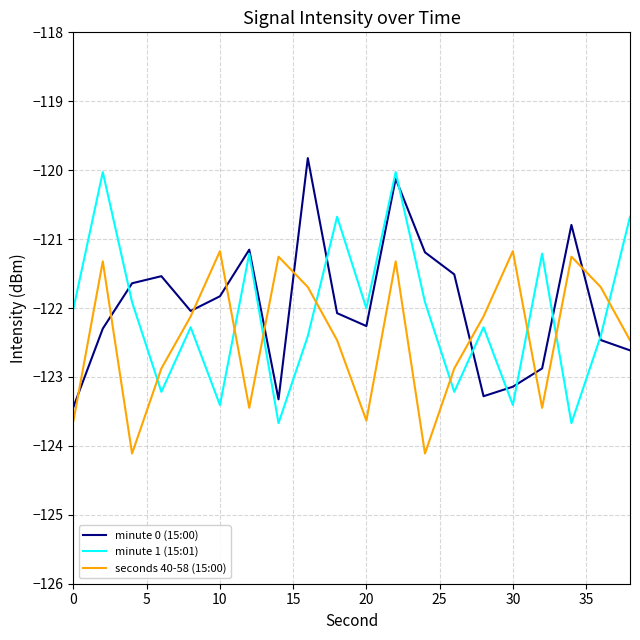

Reading left to right, what are all the values shown in this chart?

minute 0 (15:00): -123.4	-122.3	-121.6	-121.5	-122.0	-121.8	-121.2	-123.3	-119.8	-122.1	-122.3	-120.1	-121.2	-121.5	-123.3	-123.1	-122.9	-120.8	-122.5	-122.6
minute 1 (15:01): -122.0	-120.0	-121.9	-123.2	-122.3	-123.4	-121.2	-123.7	-122.4	-120.7	-122.0	-120.0	-121.9	-123.2	-122.3	-123.4	-121.2	-123.7	-122.4	-120.7
seconds 40-58 (15:00): -123.6	-121.3	-124.1	-122.9	-122.1	-121.2	-123.4	-121.3	-121.7	-122.5	-123.6	-121.3	-124.1	-122.9	-122.1	-121.2	-123.4	-121.3	-121.7	-122.5